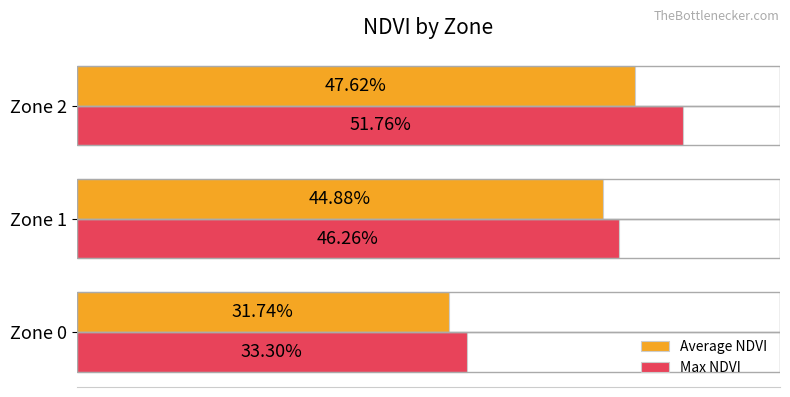

What are all the series names shown in the legend?

Average NDVI, Max NDVI